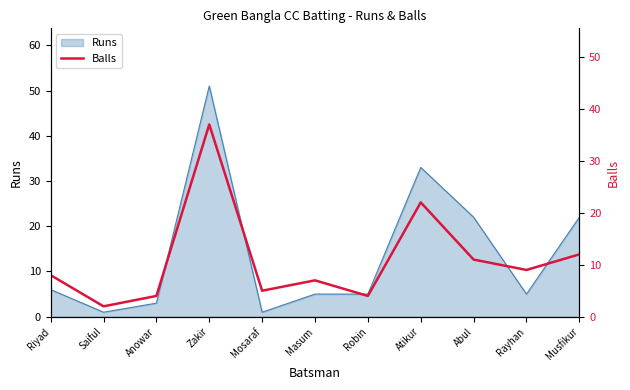

At which label is the value closest to 19?

Atikur